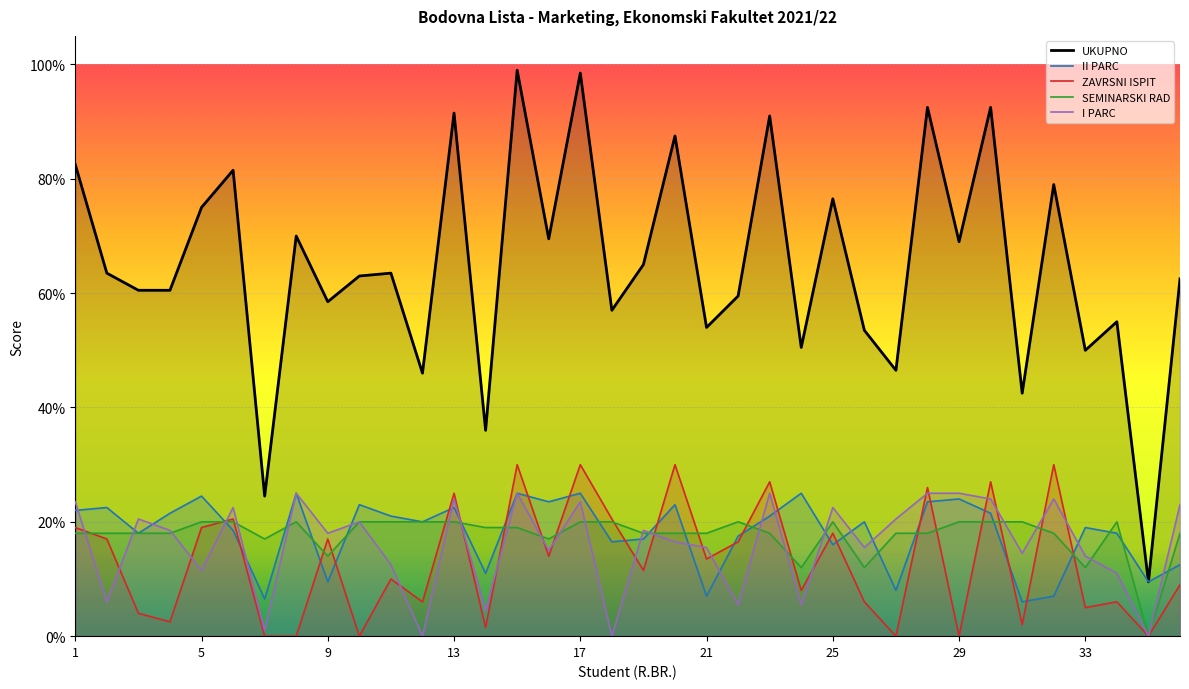

True or false: UKUPNO and SEMINARSKI RAD intersect in this chart.

False